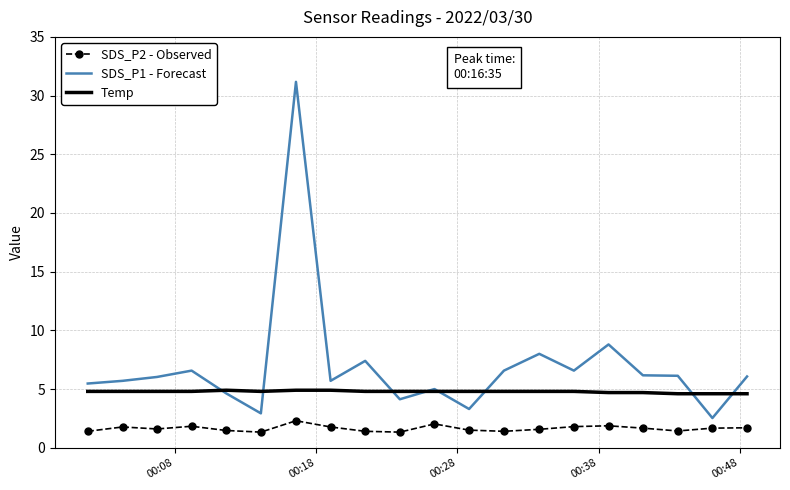

True or false: SDS_P2 - Observed and SDS_P1 - Forecast intersect in this chart.

False